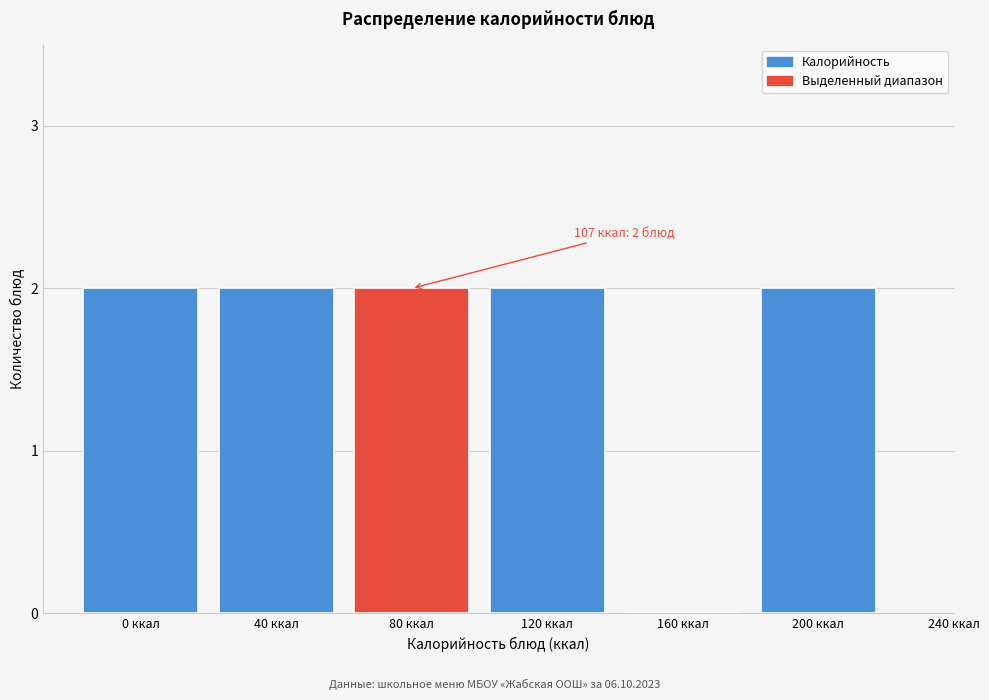

Reading left to right, list all the values displayed in this chart.

0 ккал=2	40 ккал=2	80 ккал=2	120 ккал=2	160 ккал=0	200 ккал=2